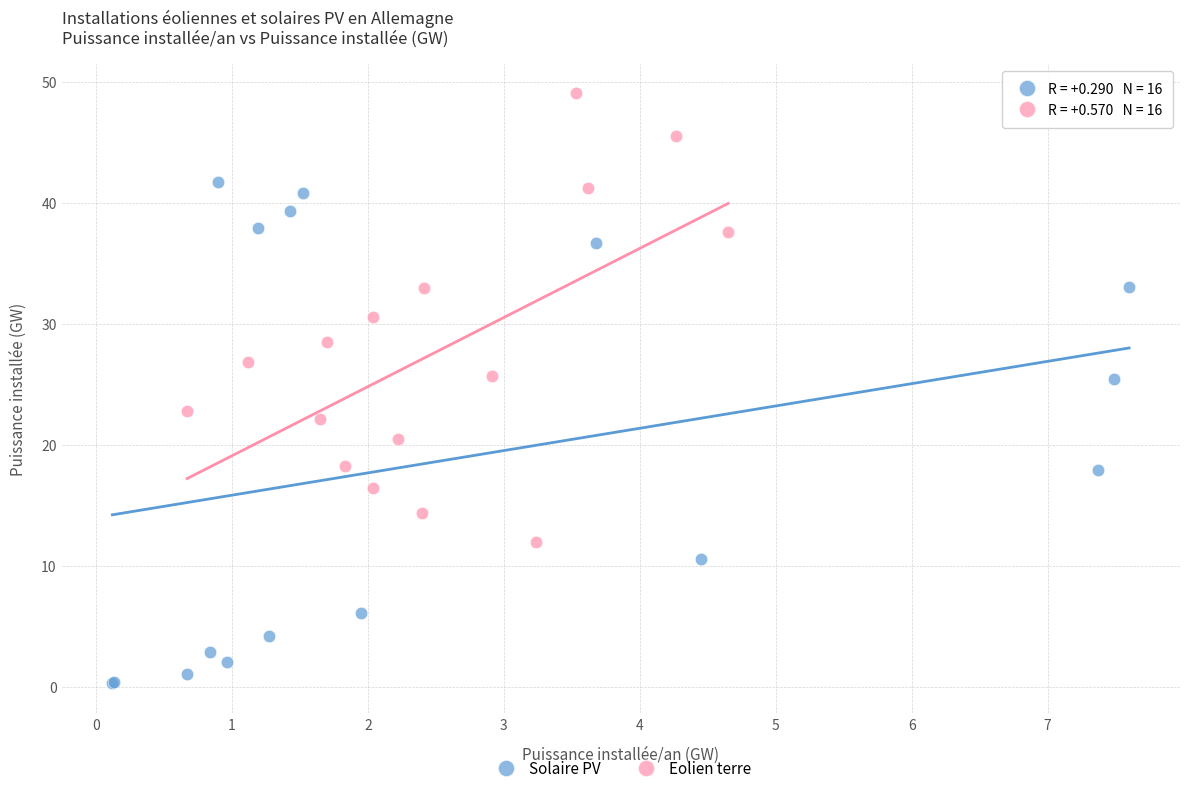

What are all the series names shown in the legend?

Solaire PV, Eolien terre